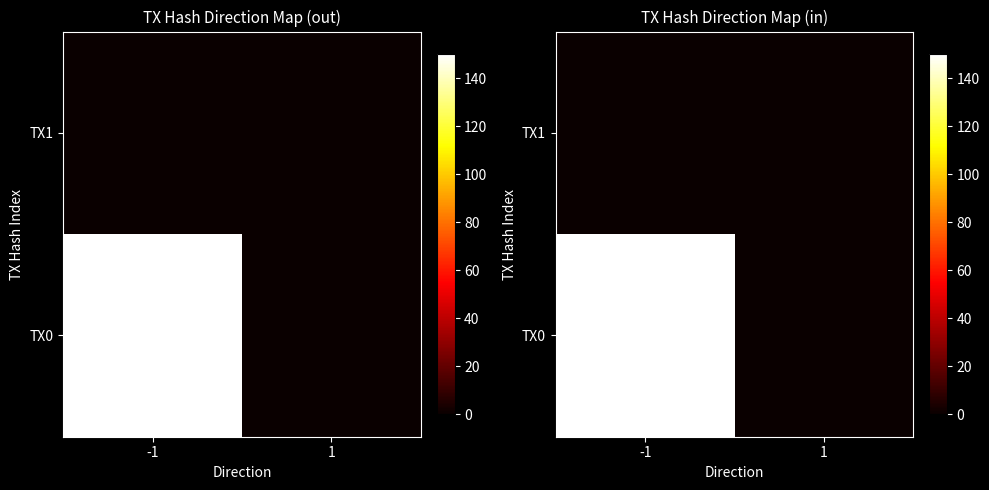

Which series changed the most between -1 and 1?

TX0